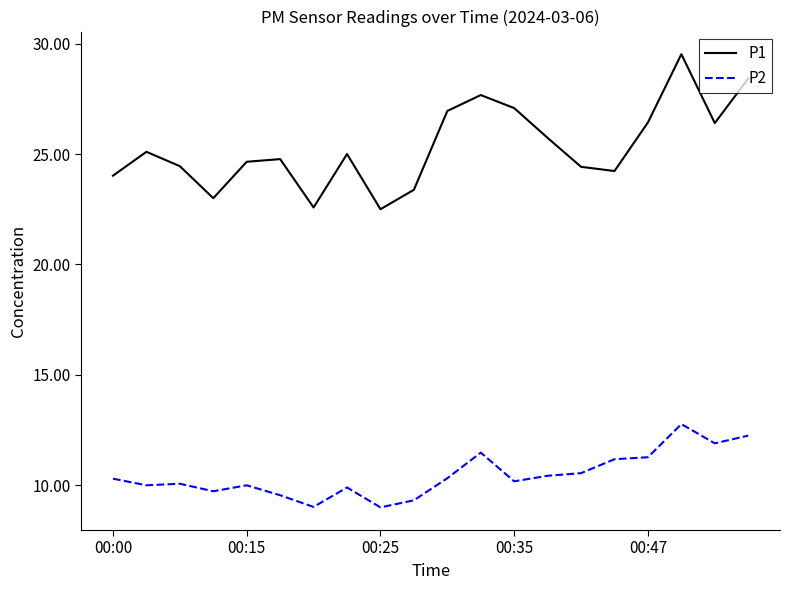

What is the sum of all P2 values?

209.2